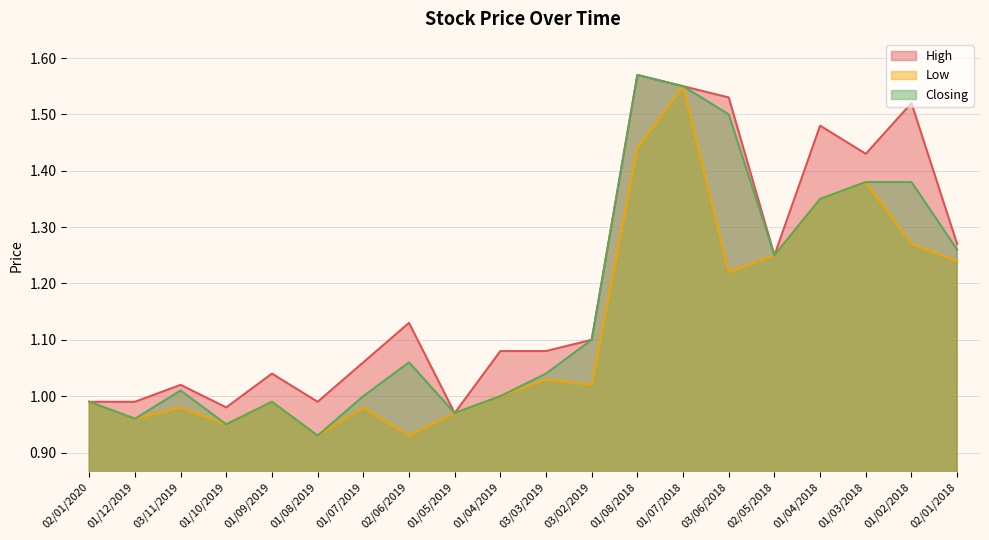

How many values in the Closing series are below 1?

6